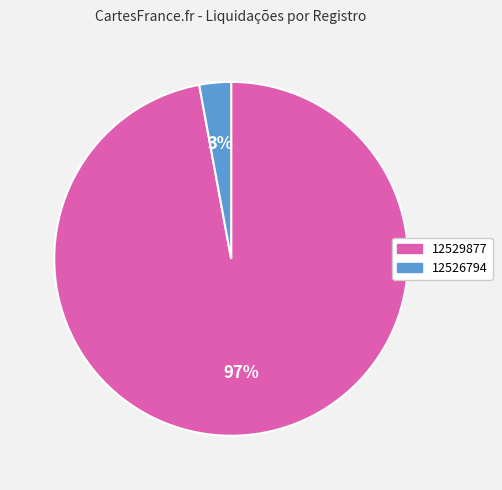

Combined, do 12526794 and 12529877 account for over 50%?

Yes